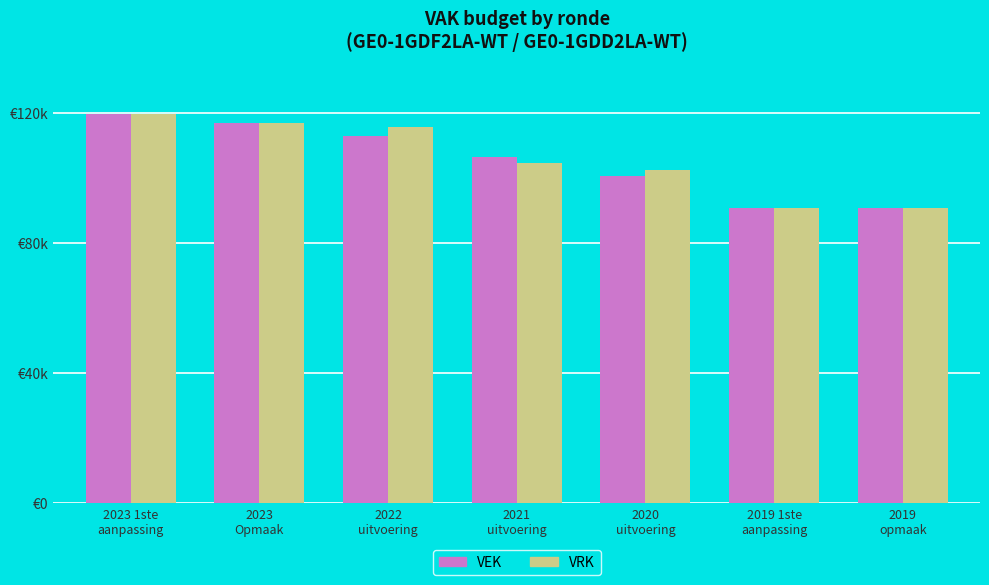

True or false: VEK has a value of 90554 at 2019
opmaak.

True